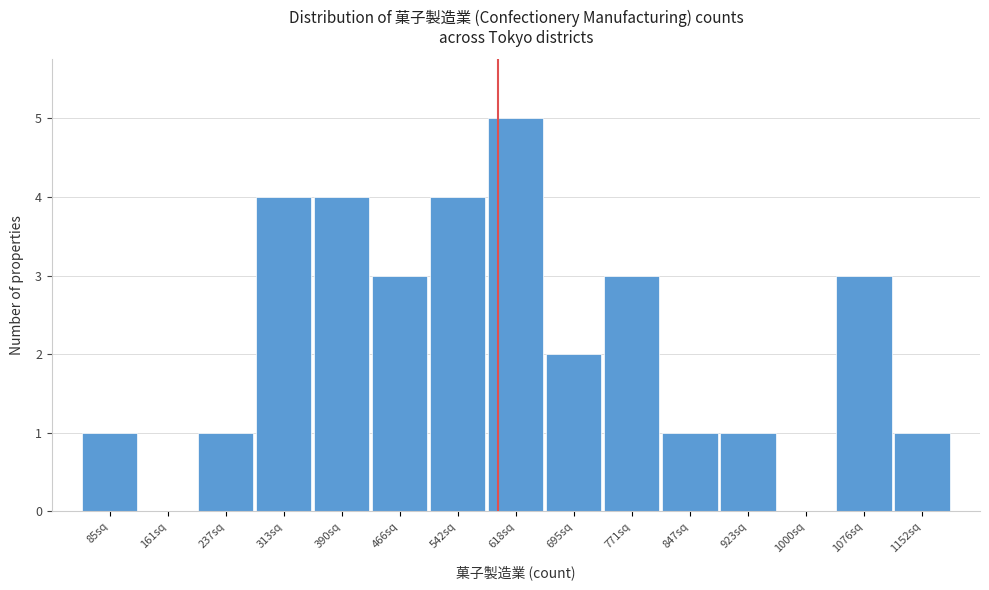

Reading left to right, list all the values displayed in this chart.

85sq=1	161sq=0	237sq=1	313sq=4	390sq=4	466sq=3	542sq=4	618sq=5	695sq=2	771sq=3	847sq=1	923sq=1	1000sq=0	1076sq=3	1152sq=1